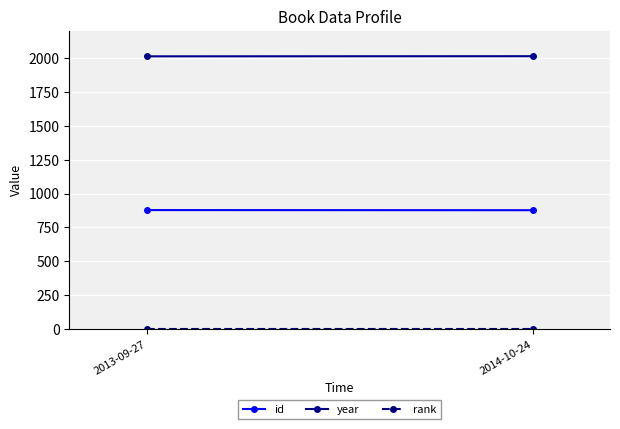

What is the difference between the highest and lowest values at 2014-10-24?

2013